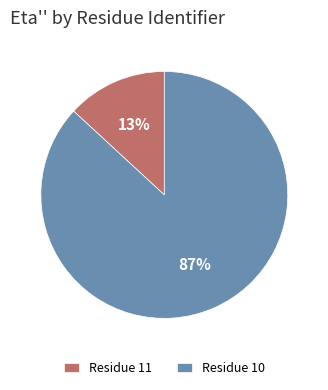

Between Residue 11 and Residue 10, which is larger?

Residue 10